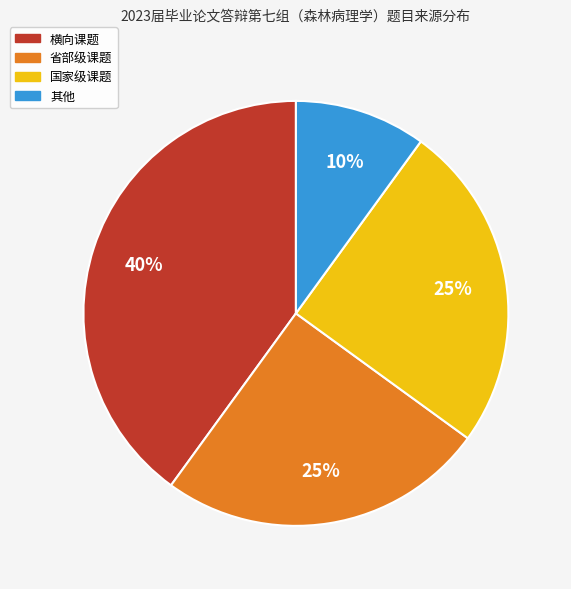

True or false: 国家级课题 accounts for 25% of the total.

True